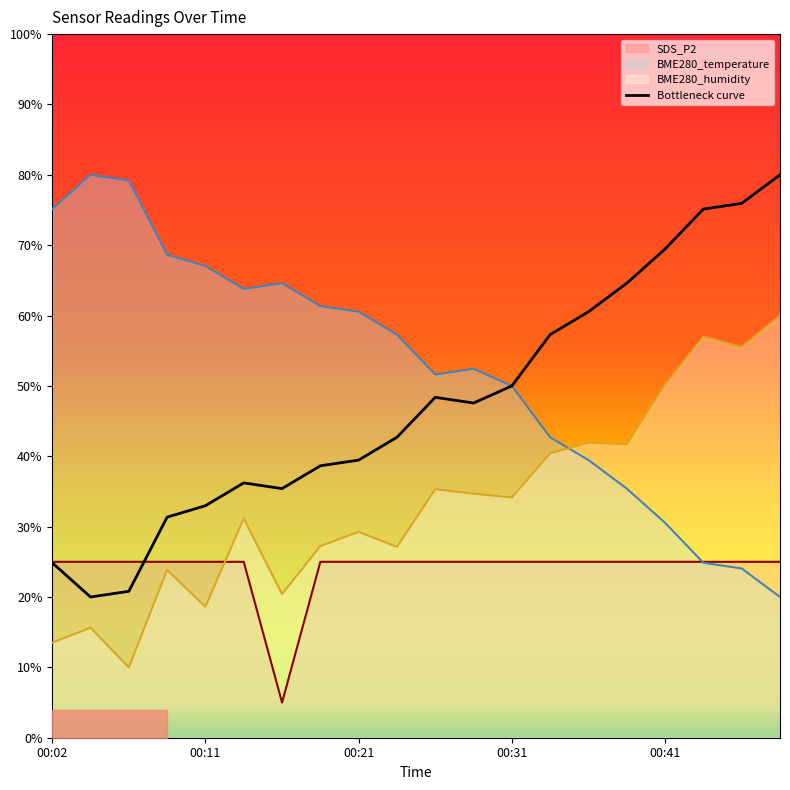

What are all the series names shown in the legend?

BME280_temperature, BME280_humidity, SDS_P2